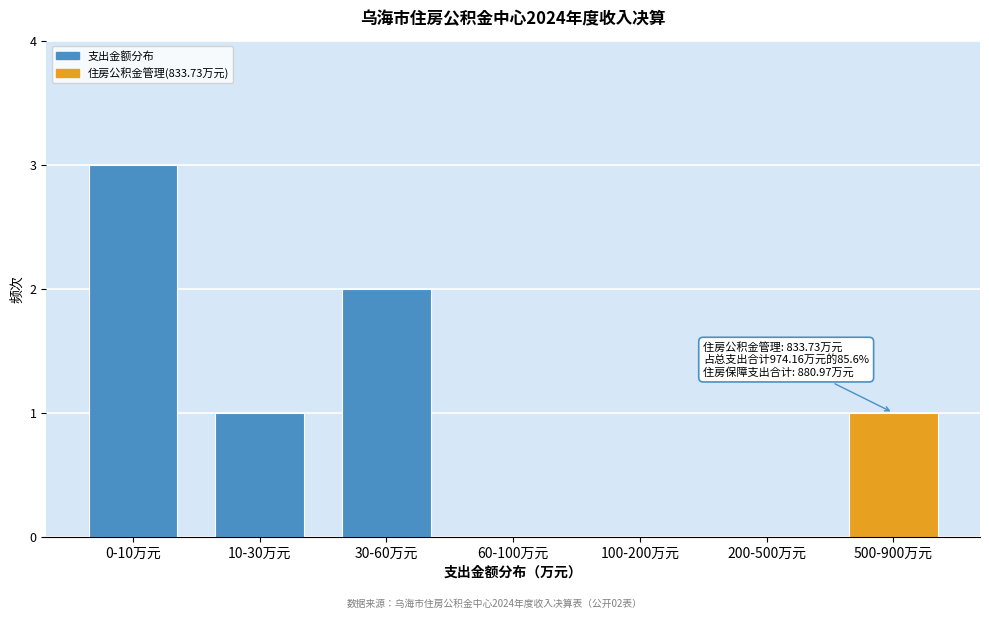

Reading right to left, list all the values displayed in this chart.

500-900万元=1	200-500万元=0	100-200万元=0	60-100万元=0	30-60万元=2	10-30万元=1	0-10万元=3